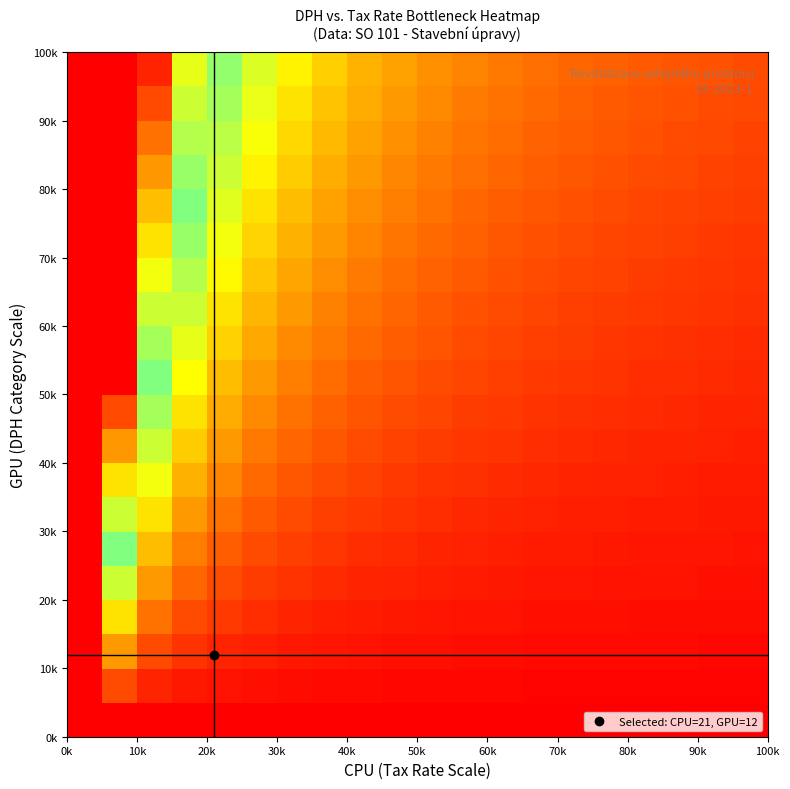

How many data points does each series have?

20